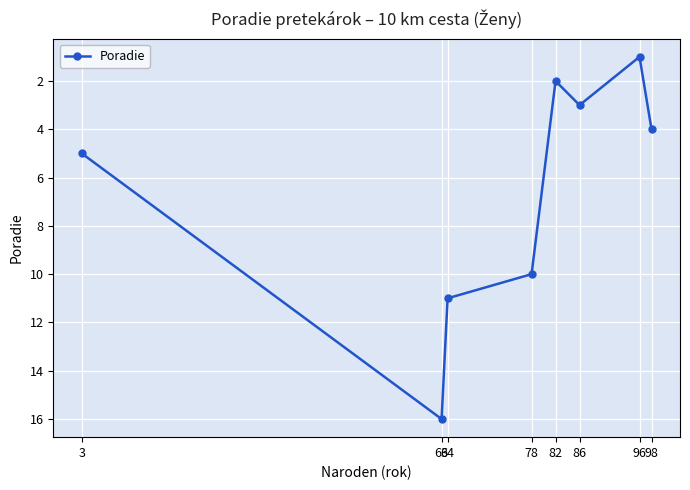

What is the value of the 5th point from the left?

2